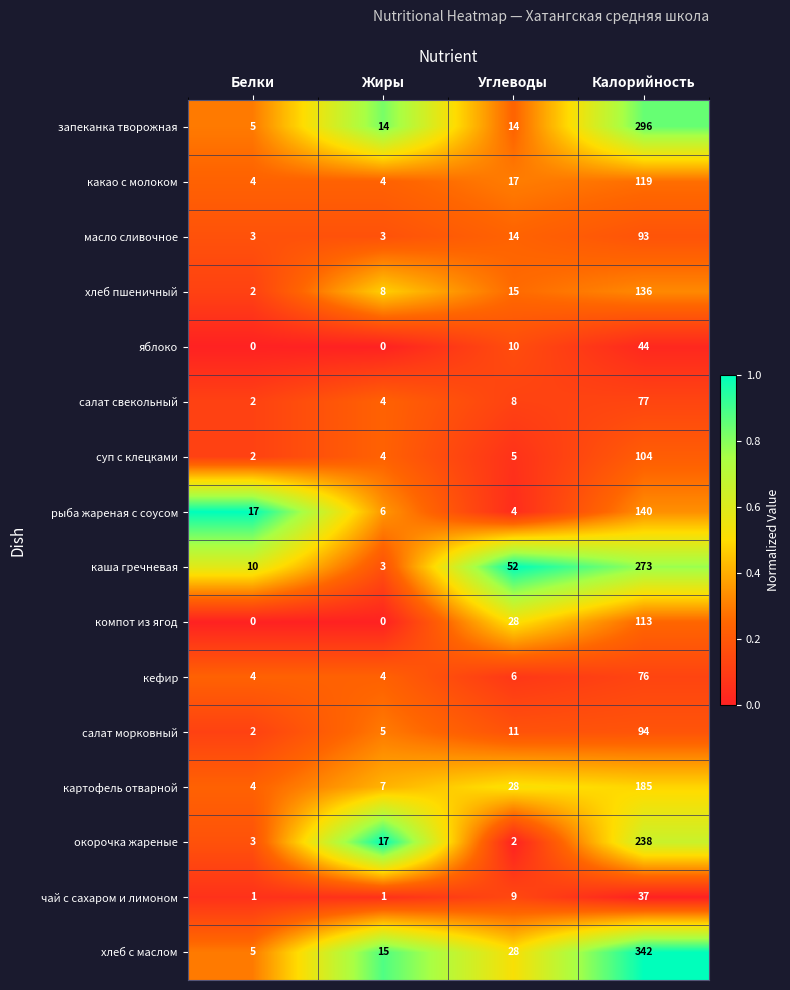

The value of масло сливочное at Калорийность is 124. True or false?

False